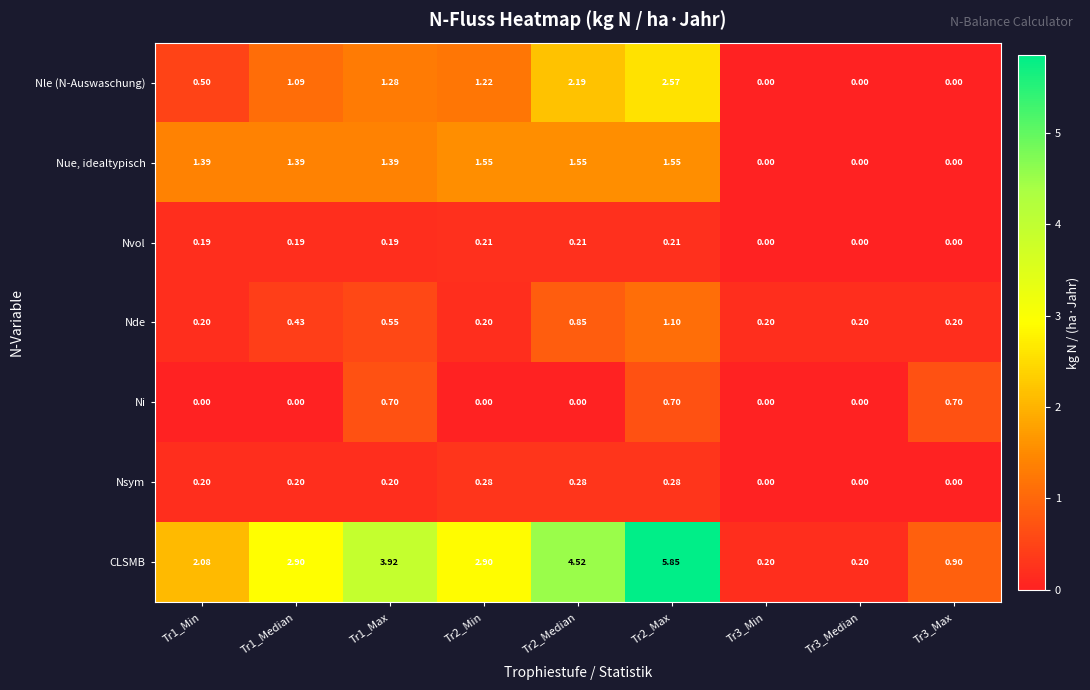

List the series in order of their peak value, highest first.

CLSMB, Nle (N-Auswaschung), Nue, idealtypisch, Nde, Ni, Nsym, Nvol